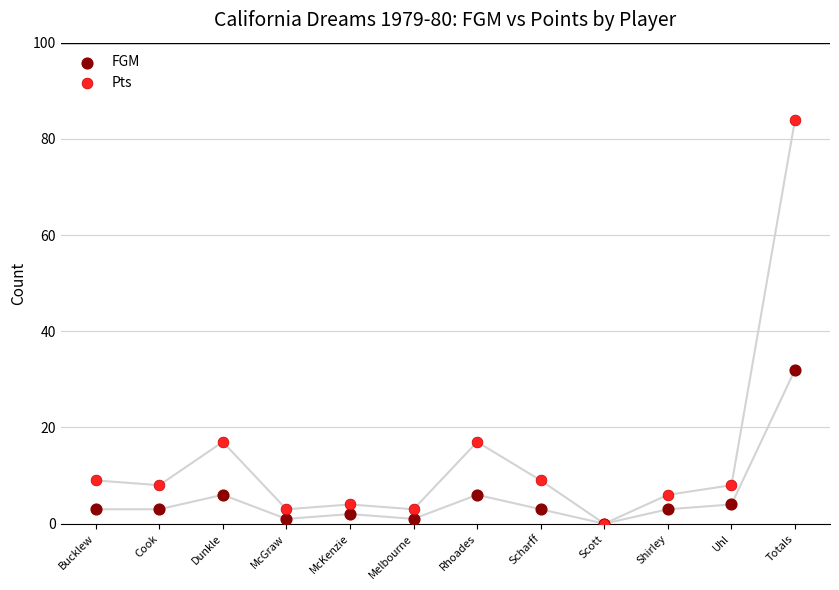

Which series has the largest Y range (max minus min)?

Pts